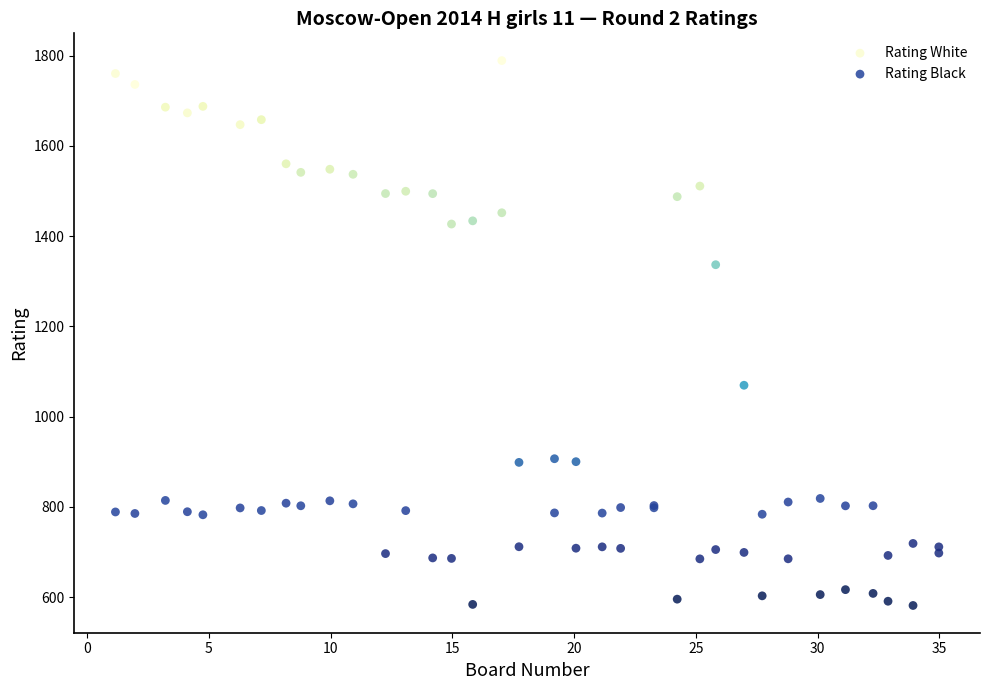

What is the X range (max minus min) for the scatter plot?

33.8